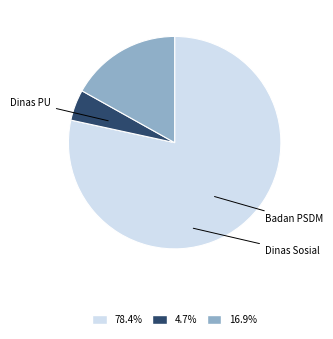

Does any single category account for the majority?

Yes